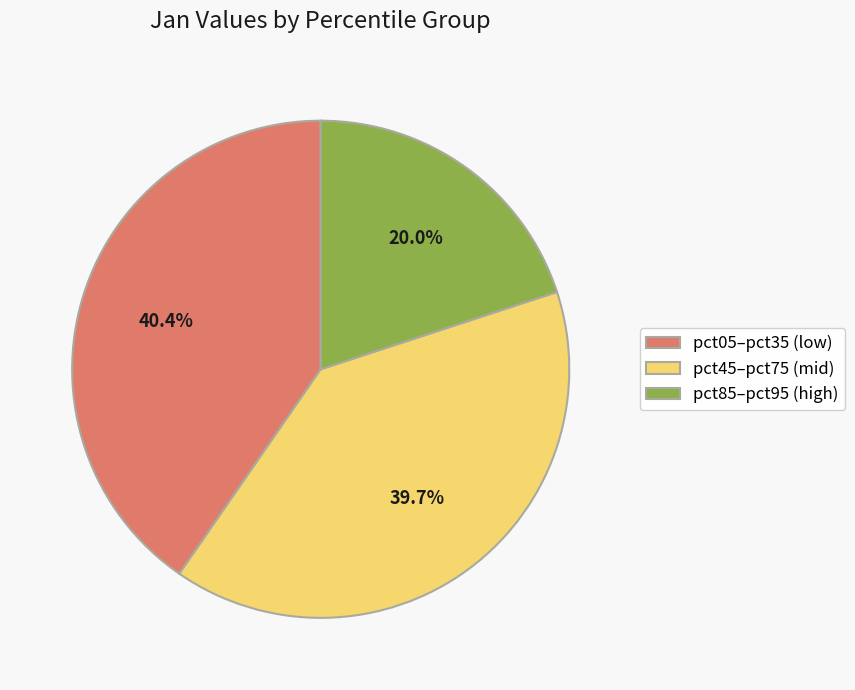

Is pct05–pct35 (low) the majority of the pie?

No